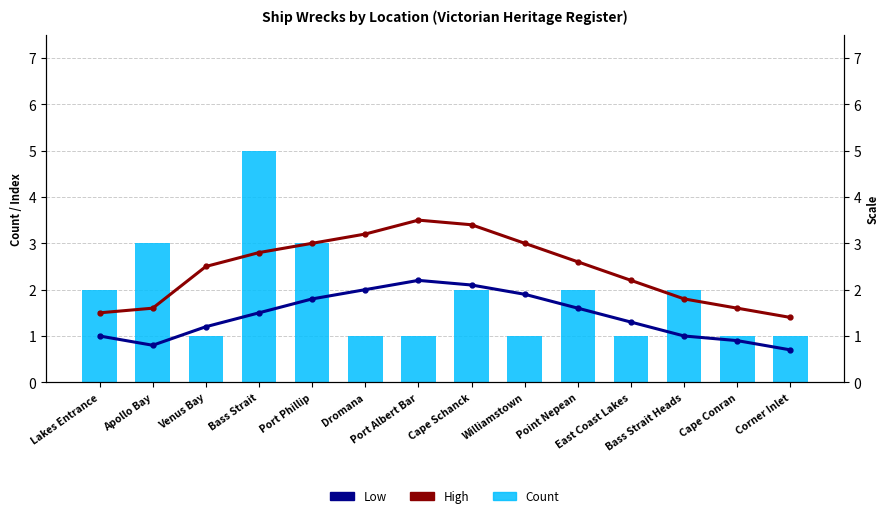

What position from the right is Bass Strait Heads?

3